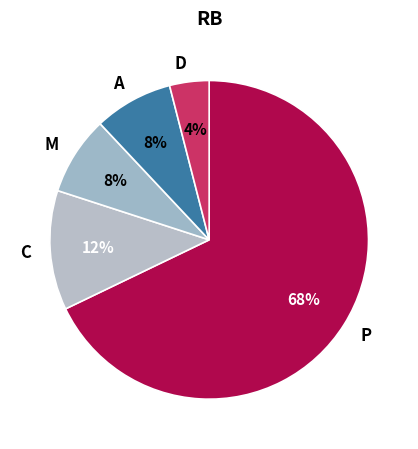

Is the sum of M and A greater than half?

No